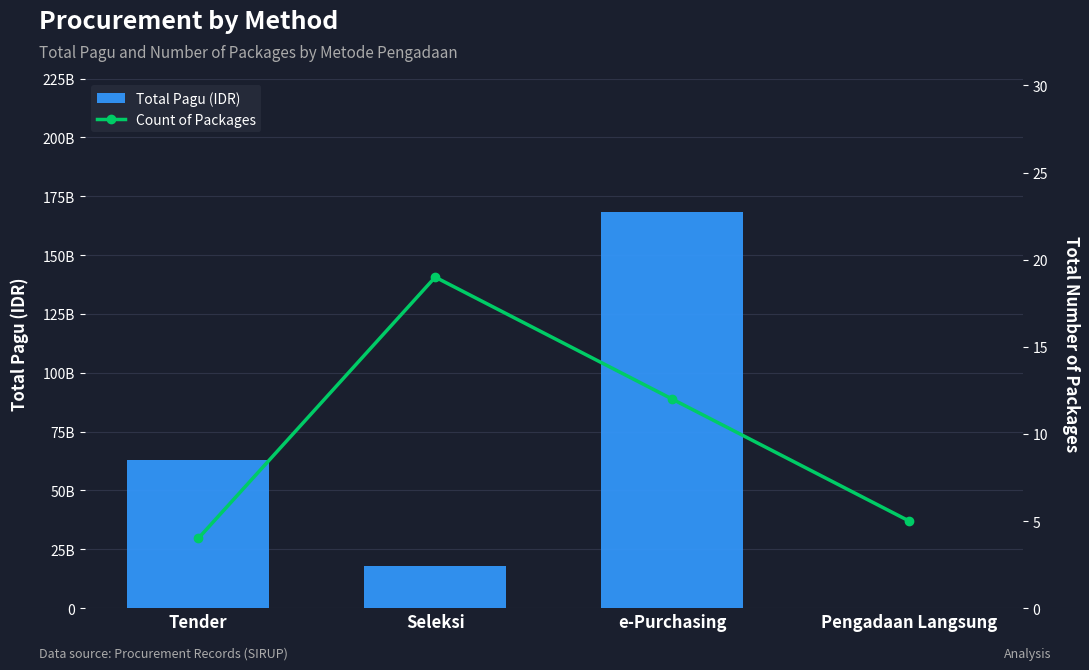

What position from the right is e-Purchasing?

2